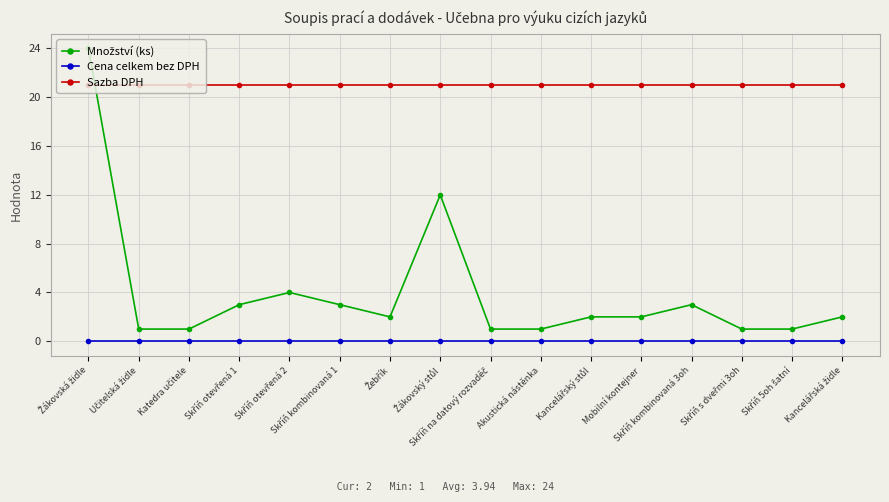

Does the chart display data point markers on the line(s)?

Yes